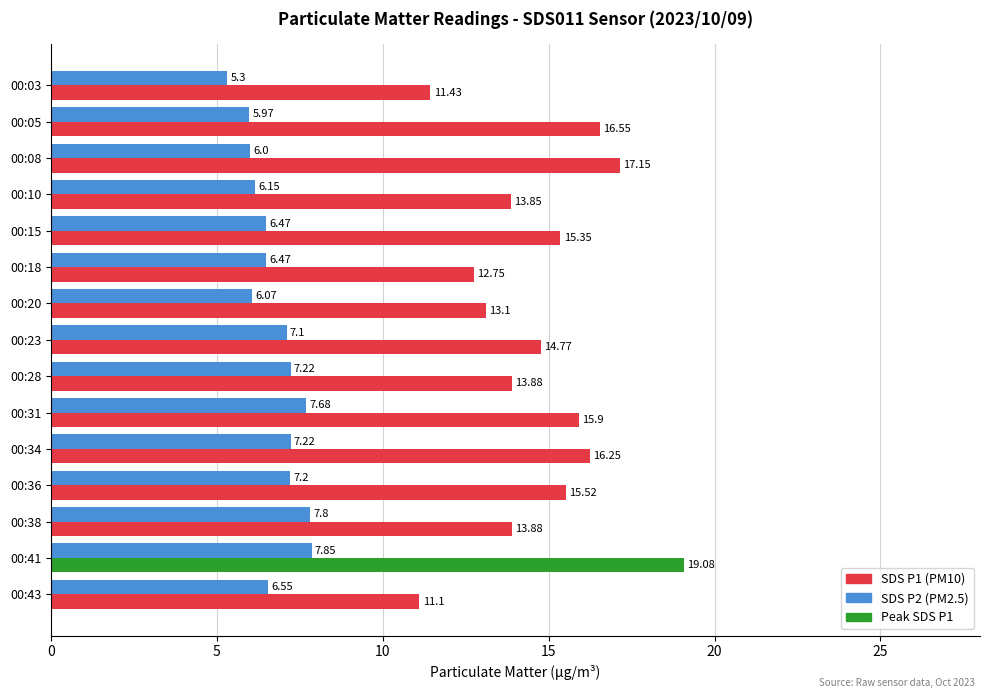

Which series has the widest spread of values?

SDS P1 (PM10)